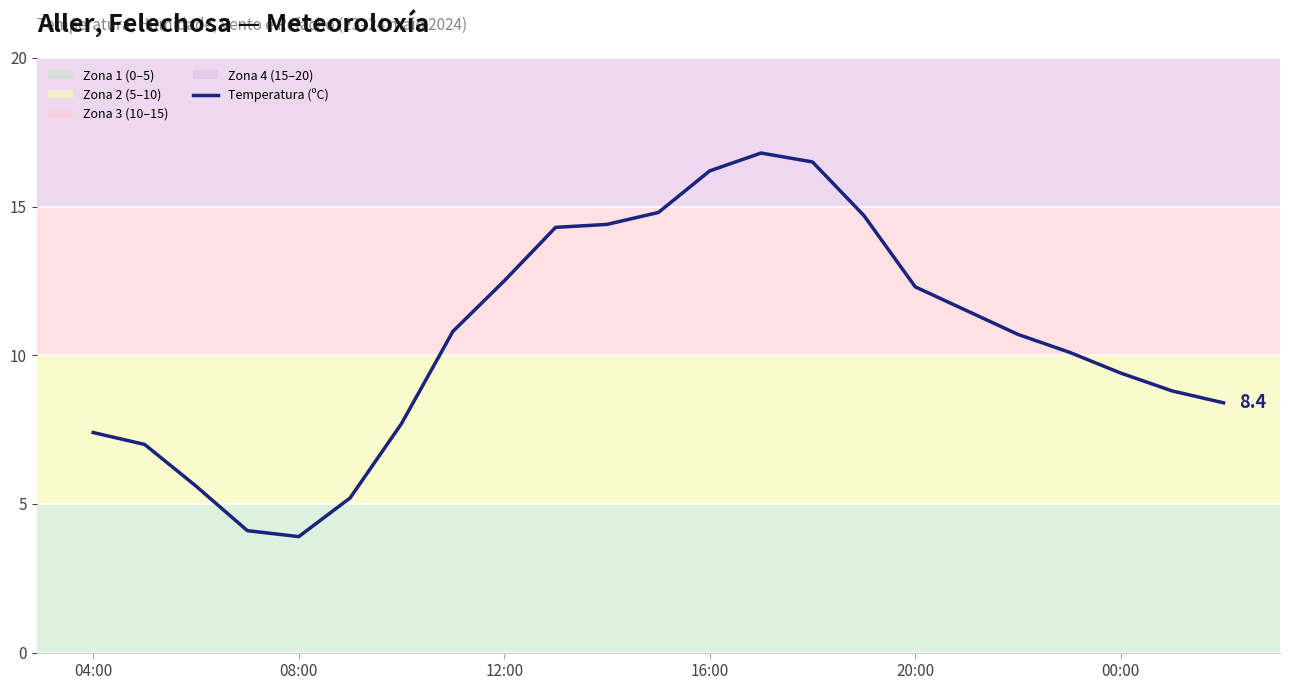

What is the greatest value displayed?

16.8